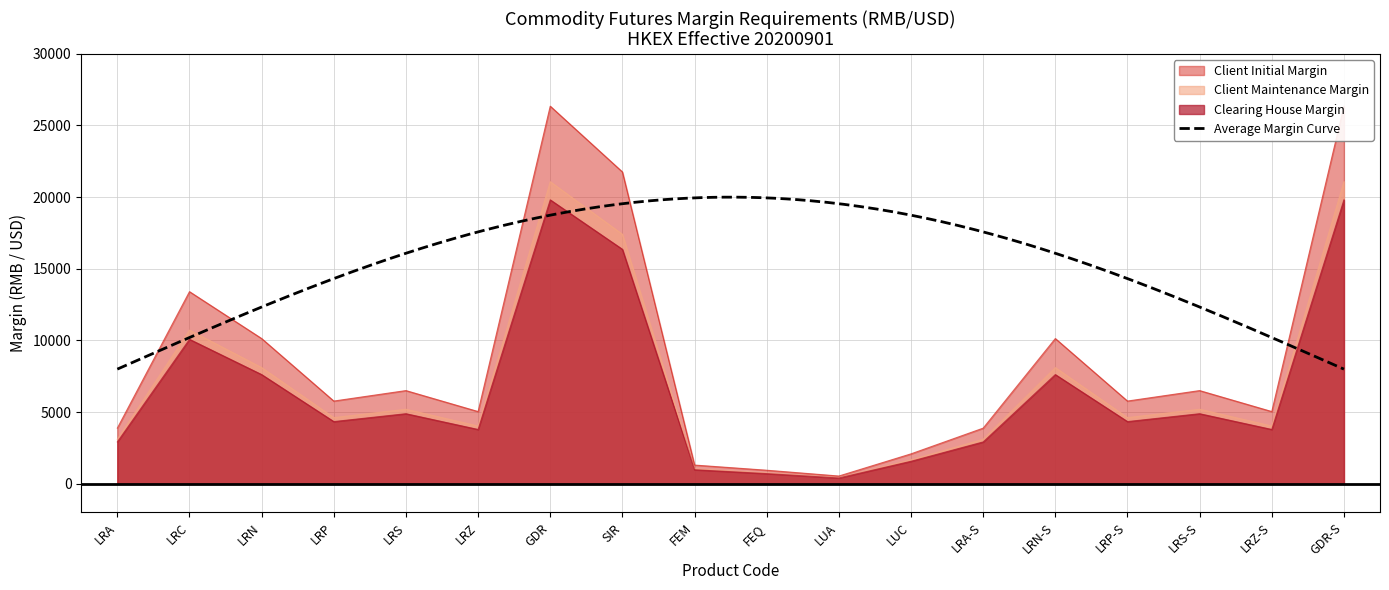

Rank the series at LRP-S from lowest to highest value.

Clearing House Margin, Client Maintenance Margin, Client Initial Margin